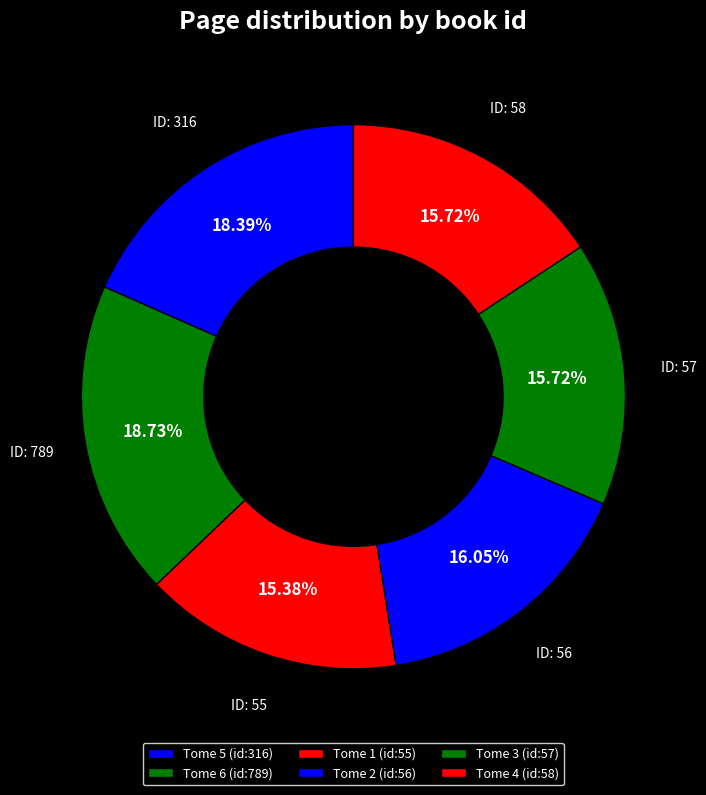

Rank the categories by value from lowest to highest.

55, 57, 58, 56, 316, 789